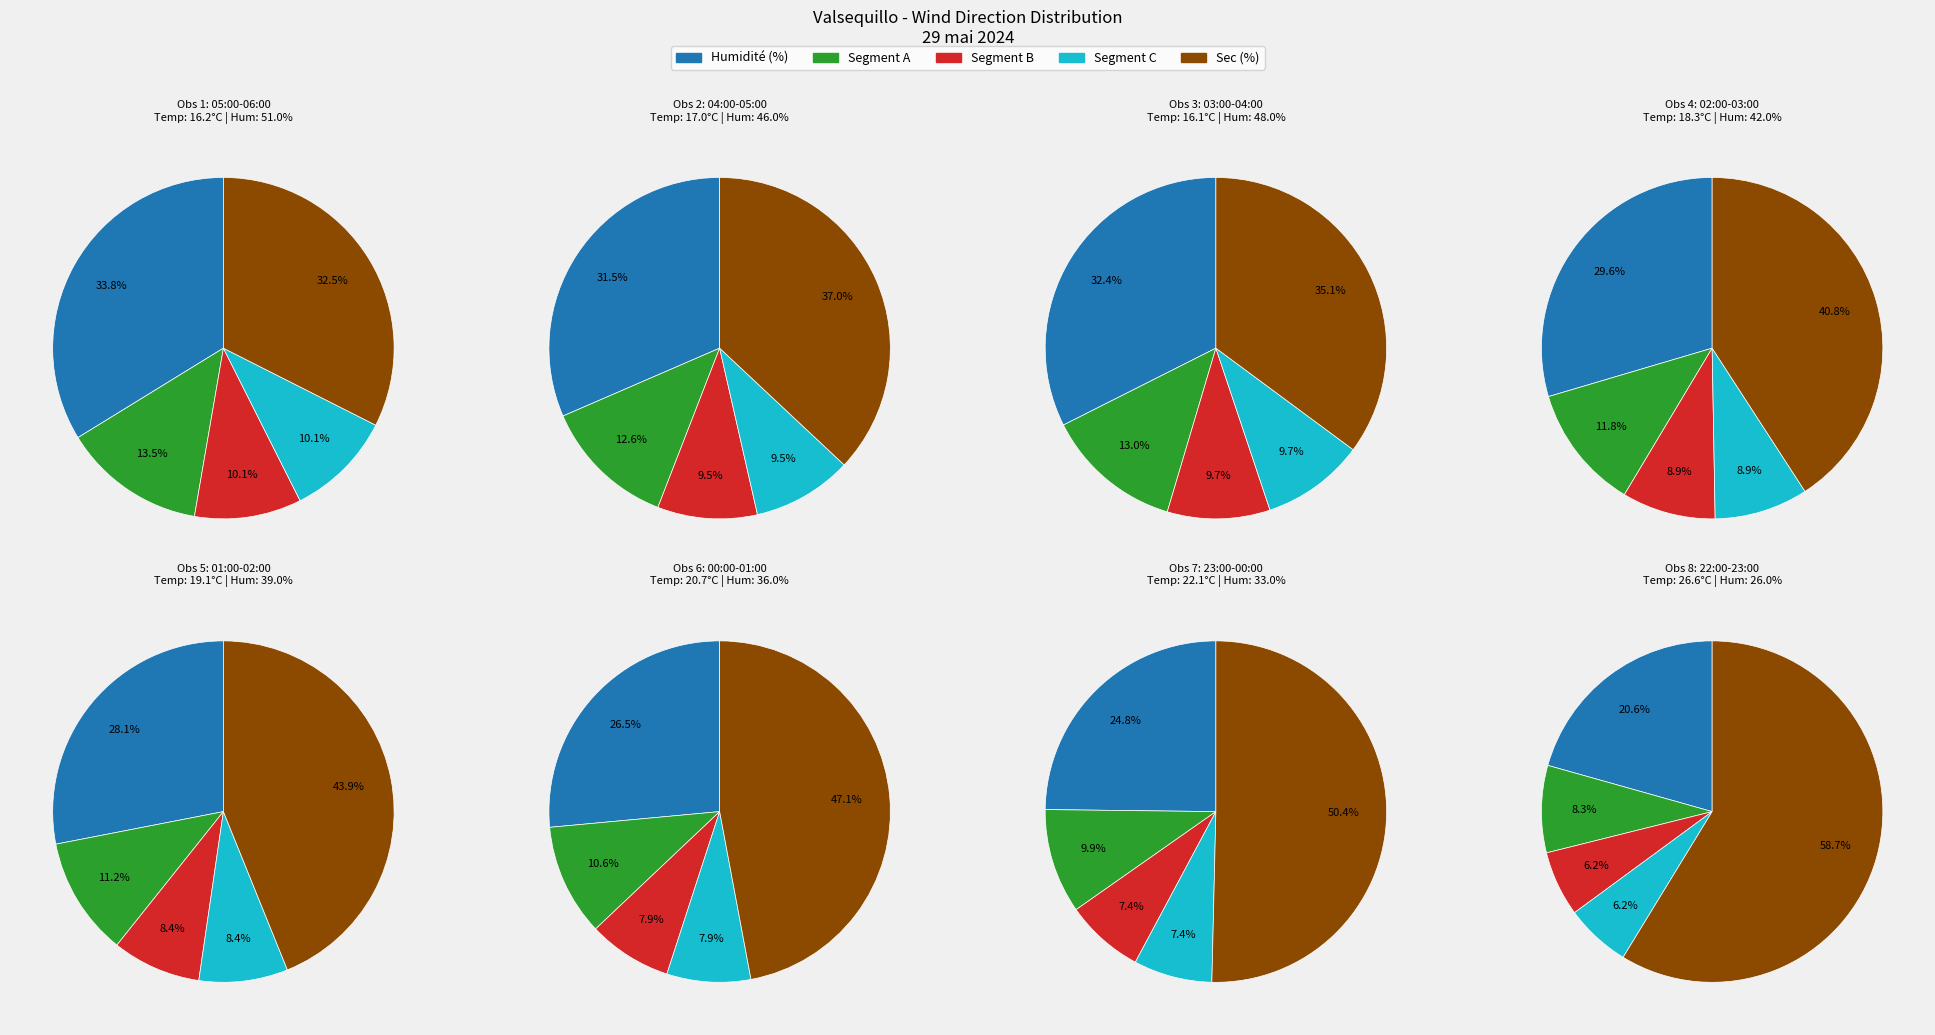

To the nearest percent, what percentage of the pie is 14?

8%